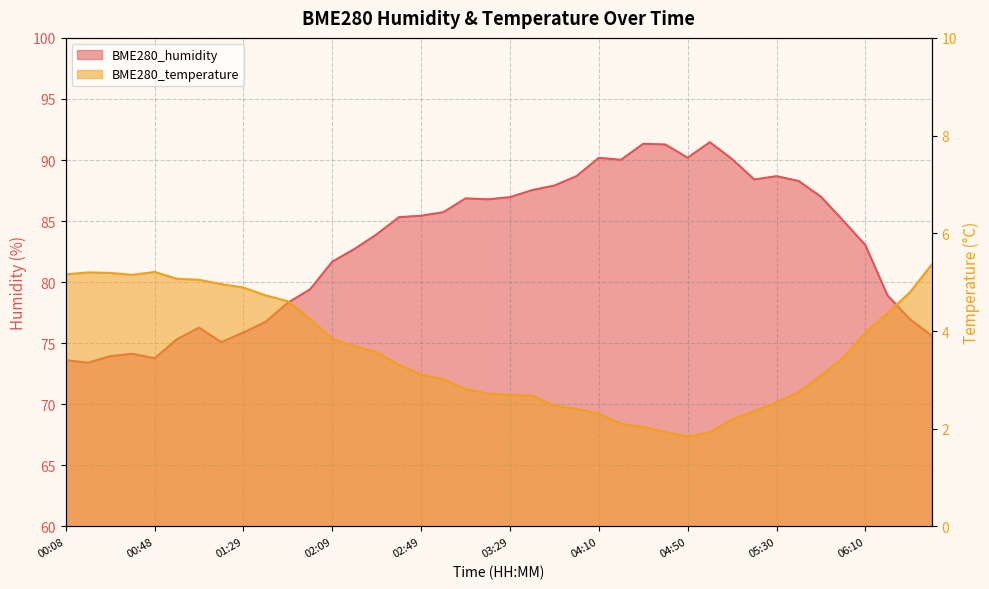

At which label does BME280_temperature reach its minimum?

04:50